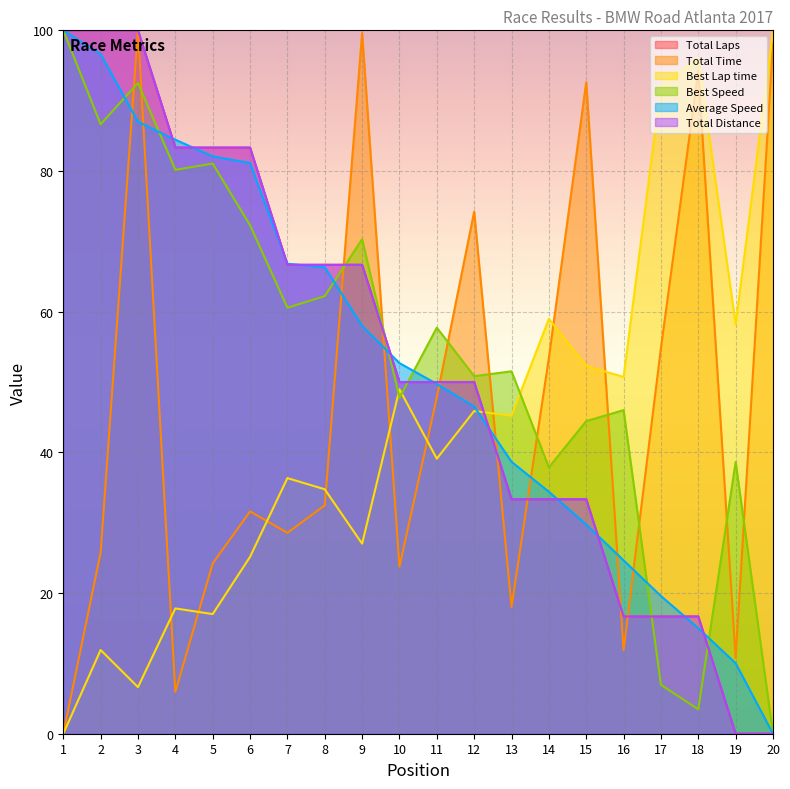

After their last crossing, which series has the higher values: Total Laps or Best Lap time?

Best Lap time